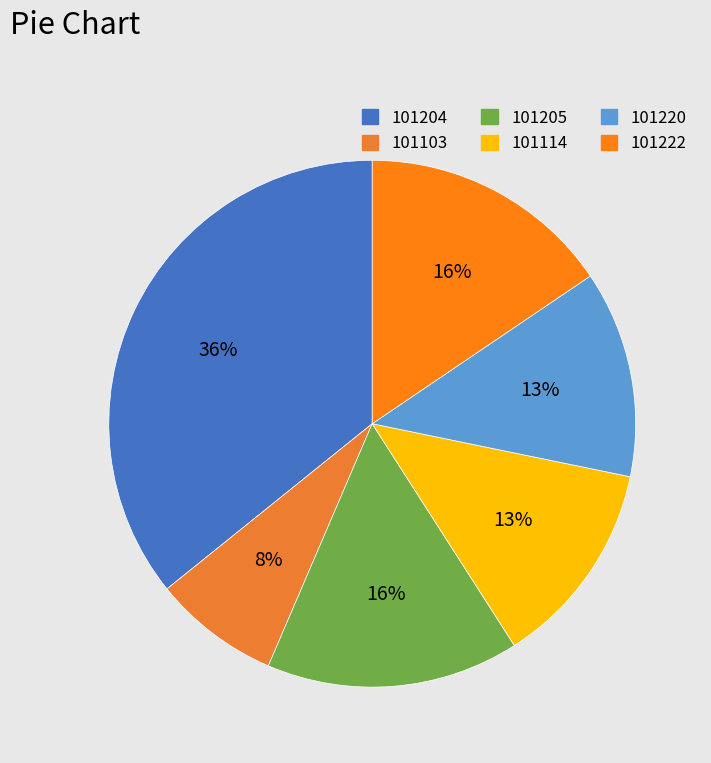

Which category has the biggest portion of the pie?

101204